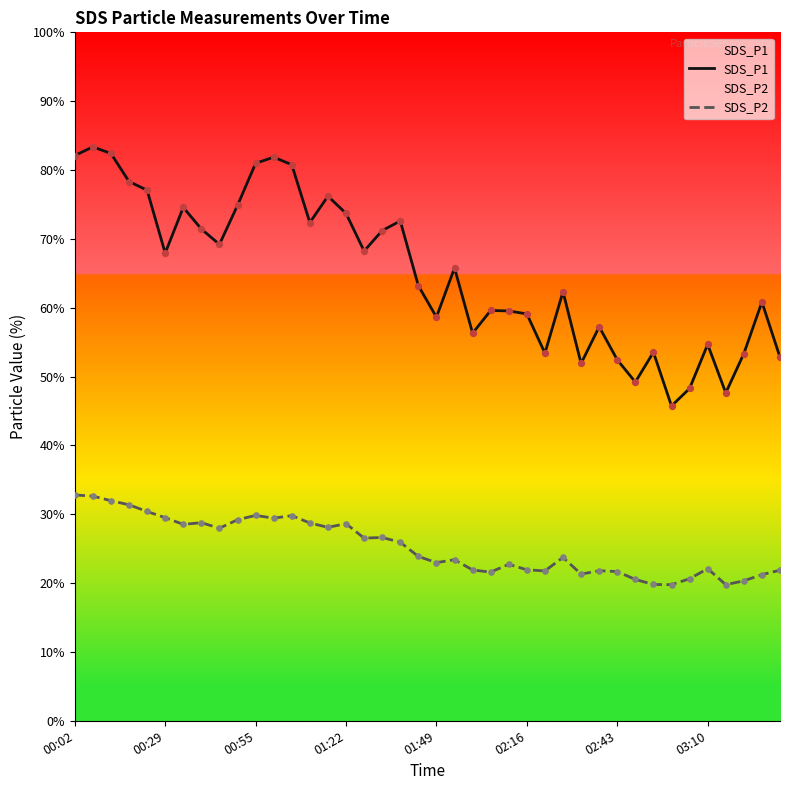

Which series reaches the maximum Y coordinate?

SDS_P1